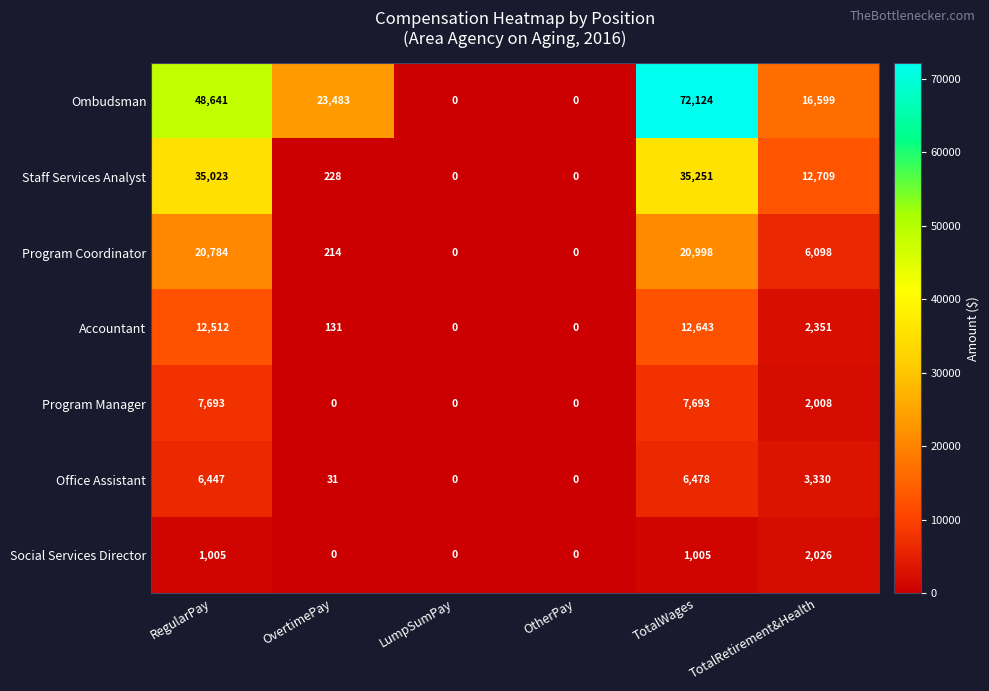

True or false: Ombudsman has a value of 28950 at TotalRetirement&Health.

False